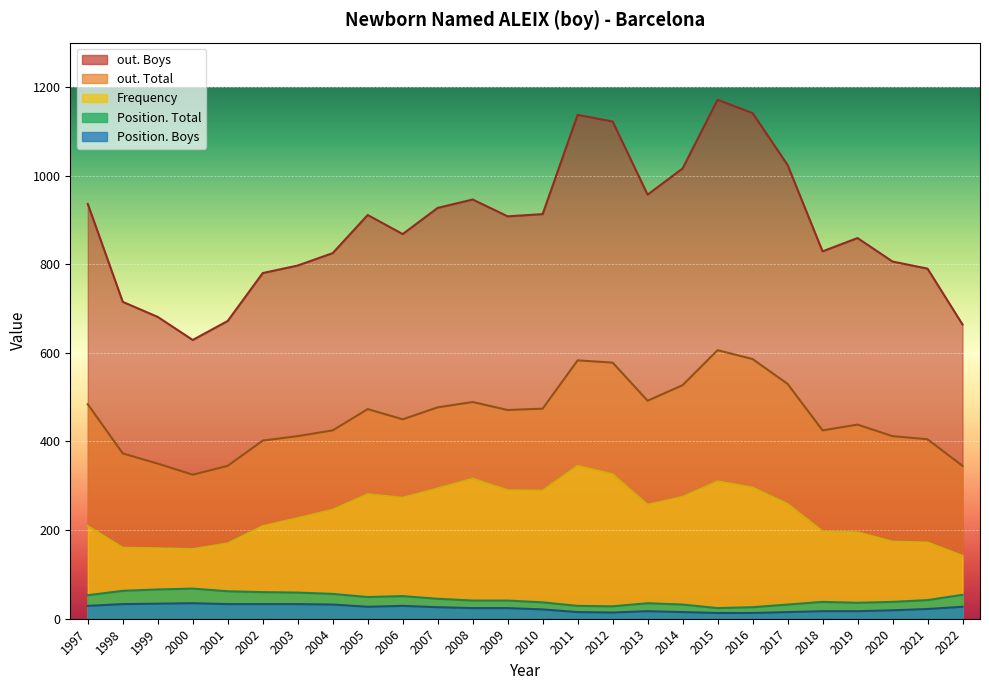

Read the Frequency value at 2012.

326